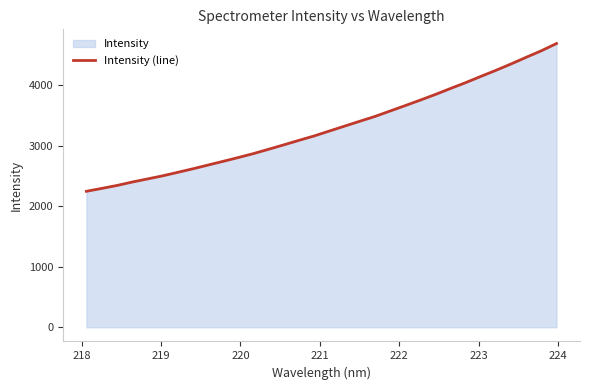

What is the smallest value displayed?

2244.3